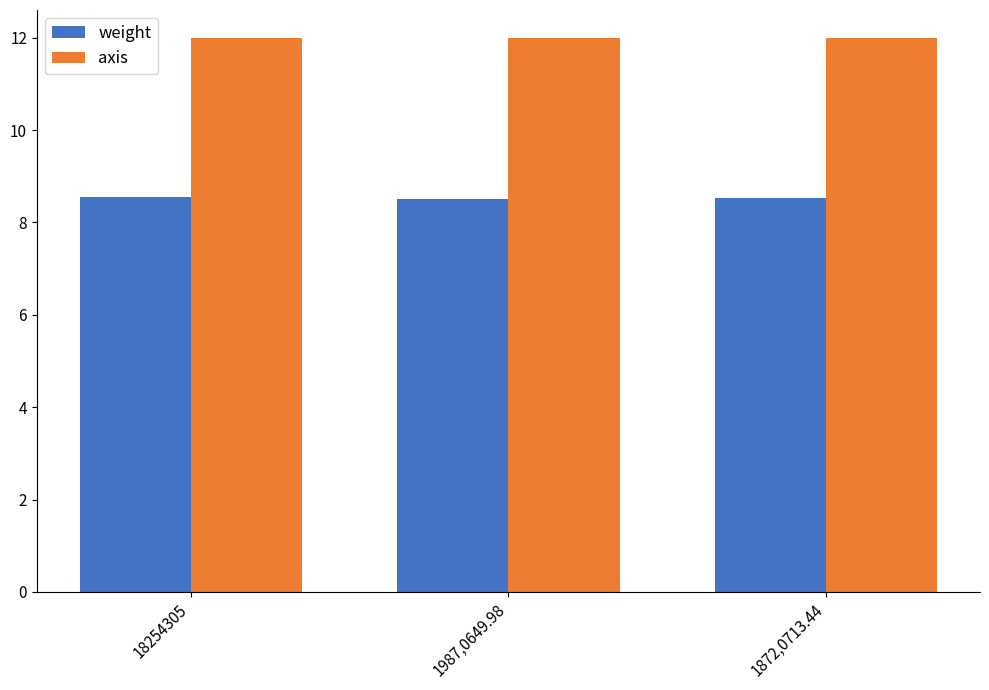

What is the minimum value shown in the chart?

8.5